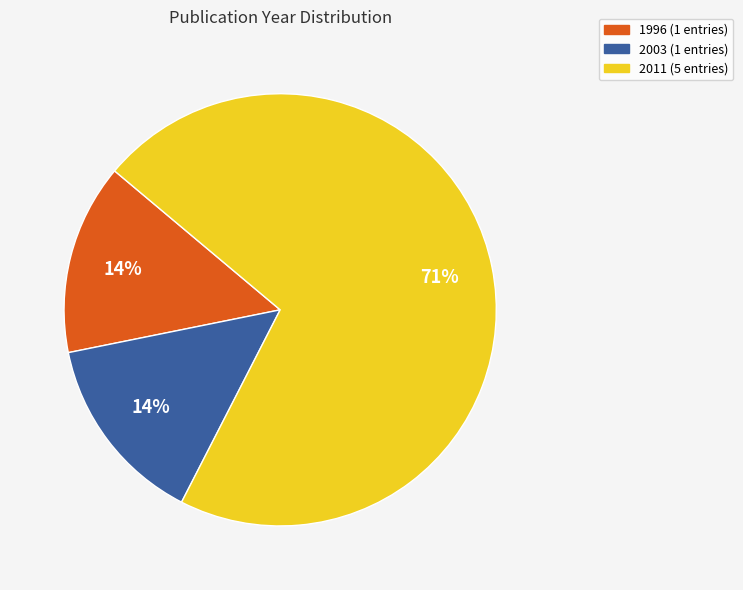

To the nearest percent, what is the average slice percentage?

33%